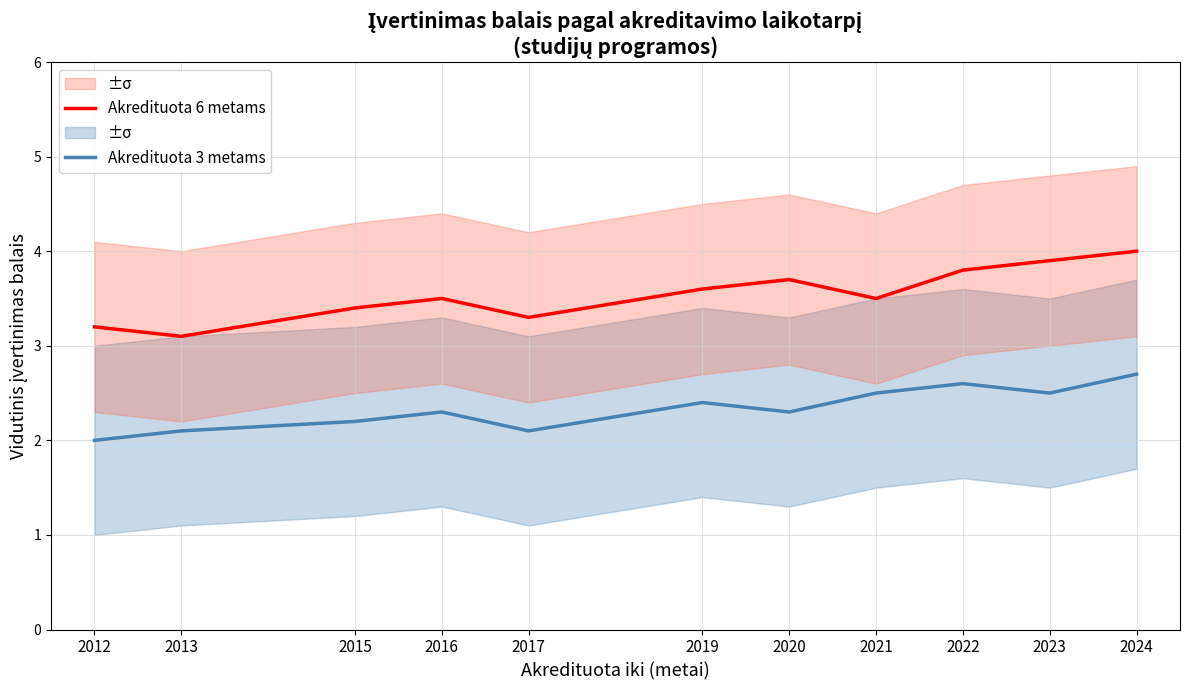

How many lines are shown in the chart?

2